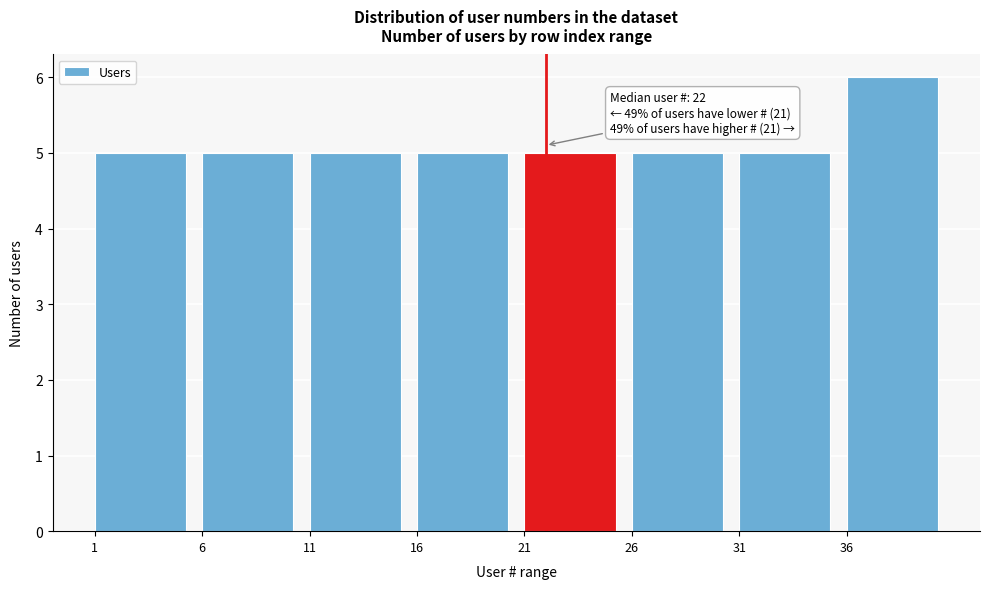

Which range on the x-axis has the tallest bar?

36 to 41